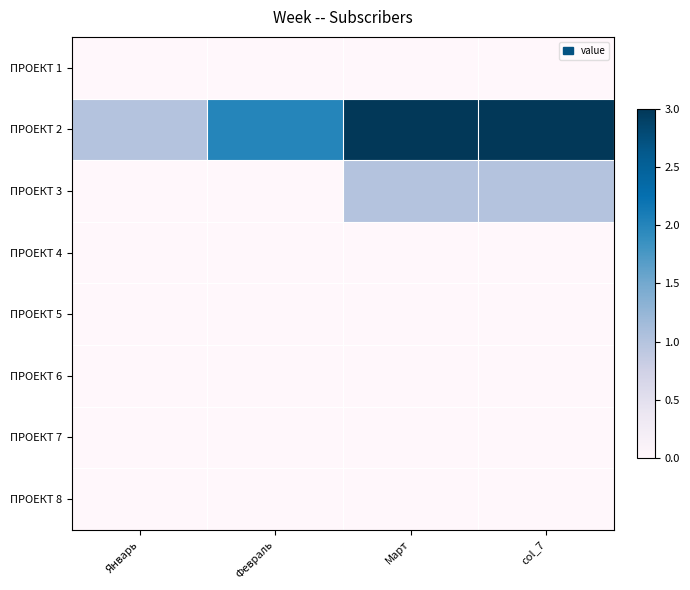

What is the spread (max minus min) of values at Март?

3